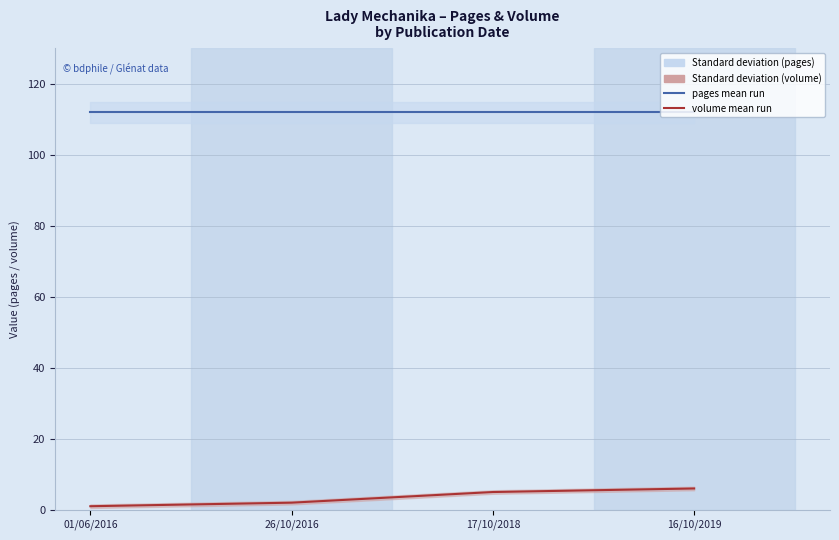

Which series changed the most between 26/10/2016 and 16/10/2019?

volume